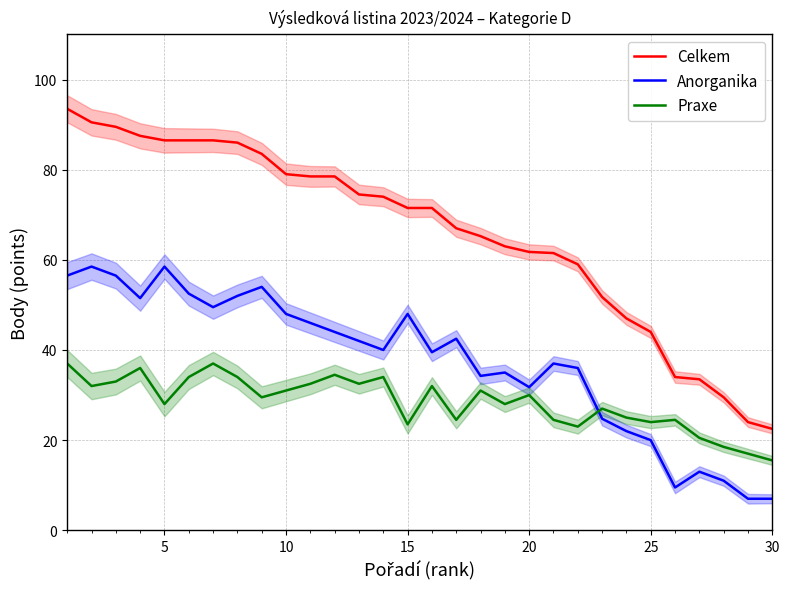

True or false: Praxe and Celkem cross at least once.

False